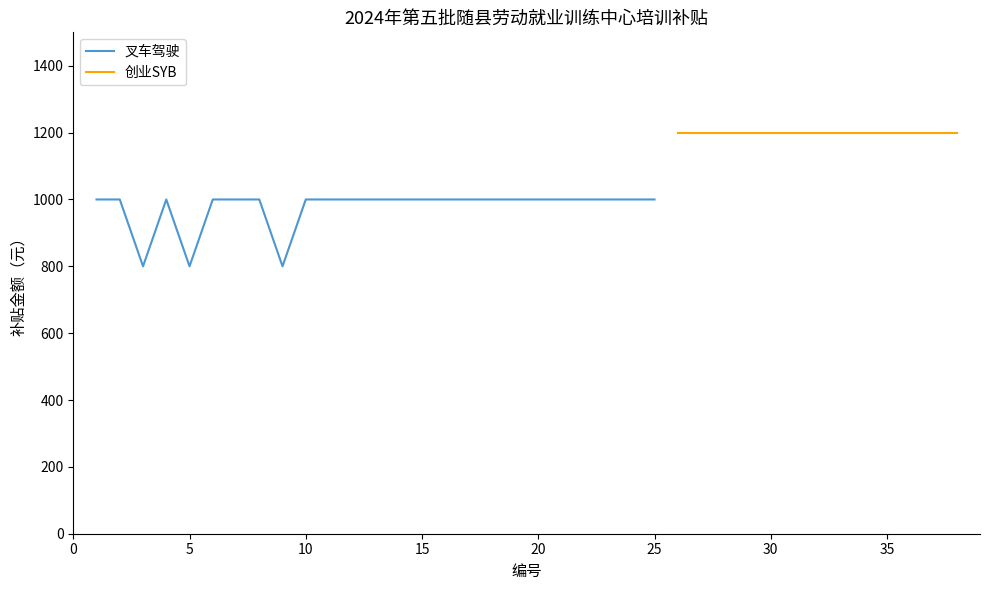

What is the smallest value displayed?

800